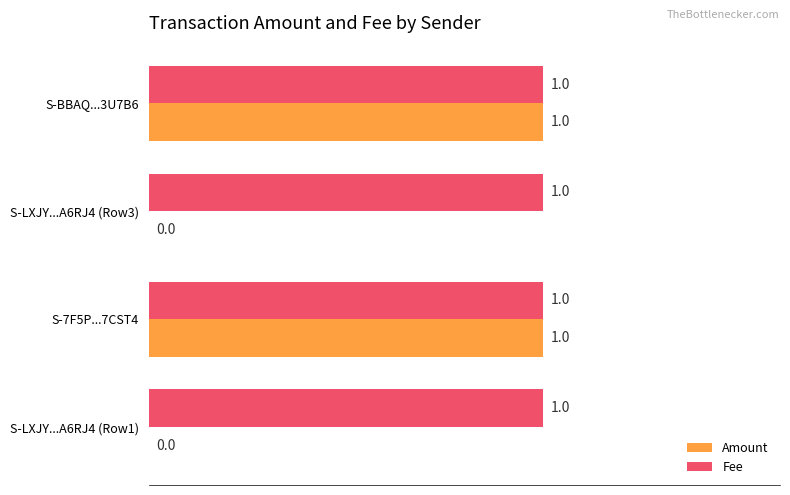

The Fee series shows 1 at S-LXJY...A6RJ4 (Row3). True or false?

True